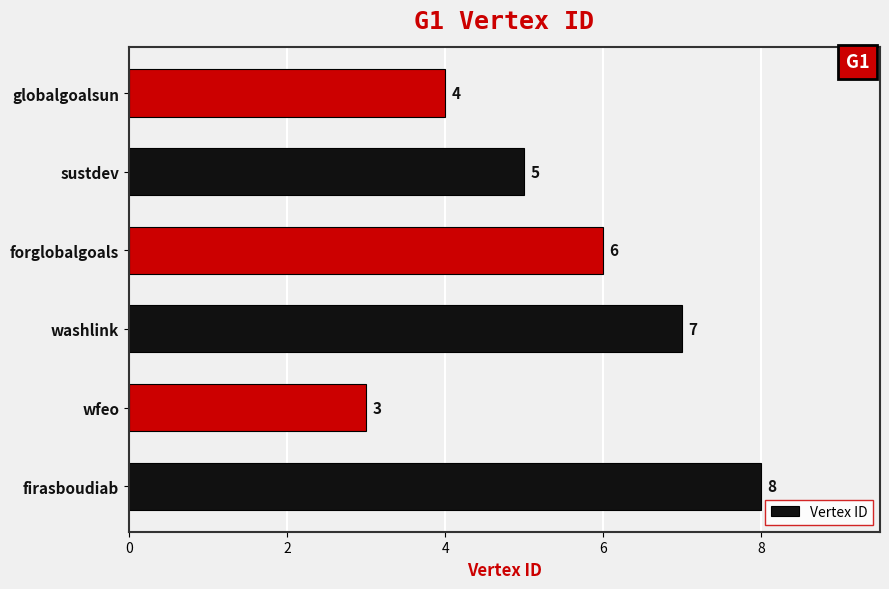

True or false: the data shows 9 at washlink.

False